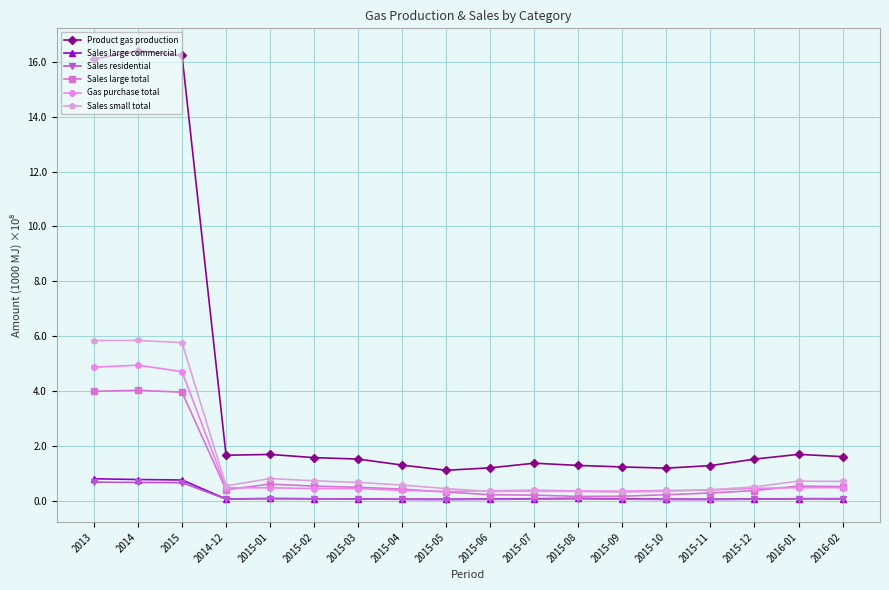

True or false: Product gas production and Gas purchase total intersect in this chart.

False